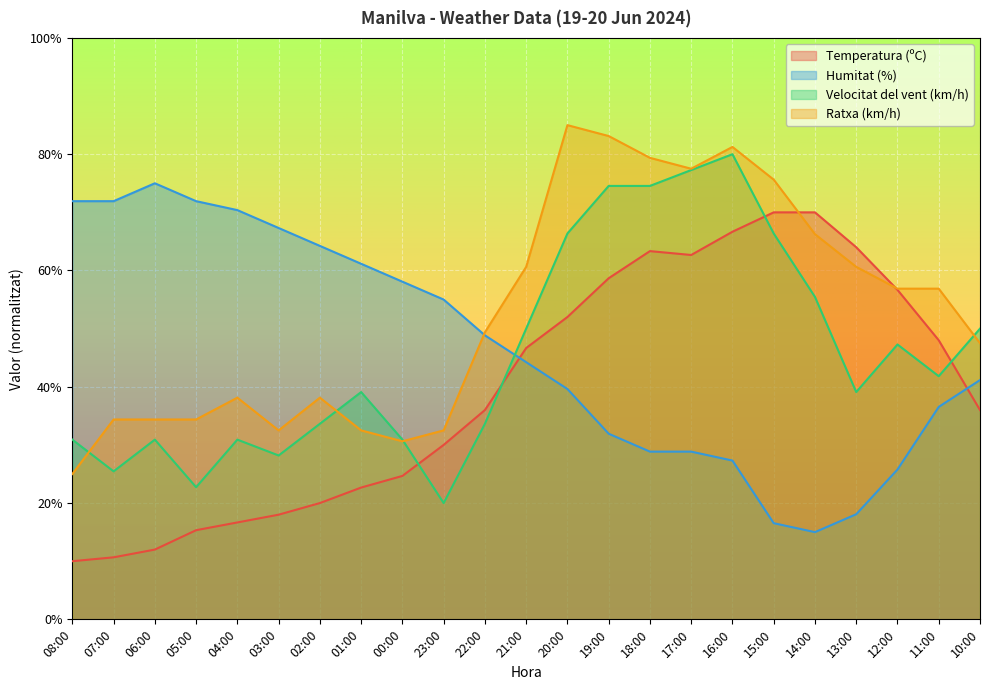

What position from the right is 02:00?

17